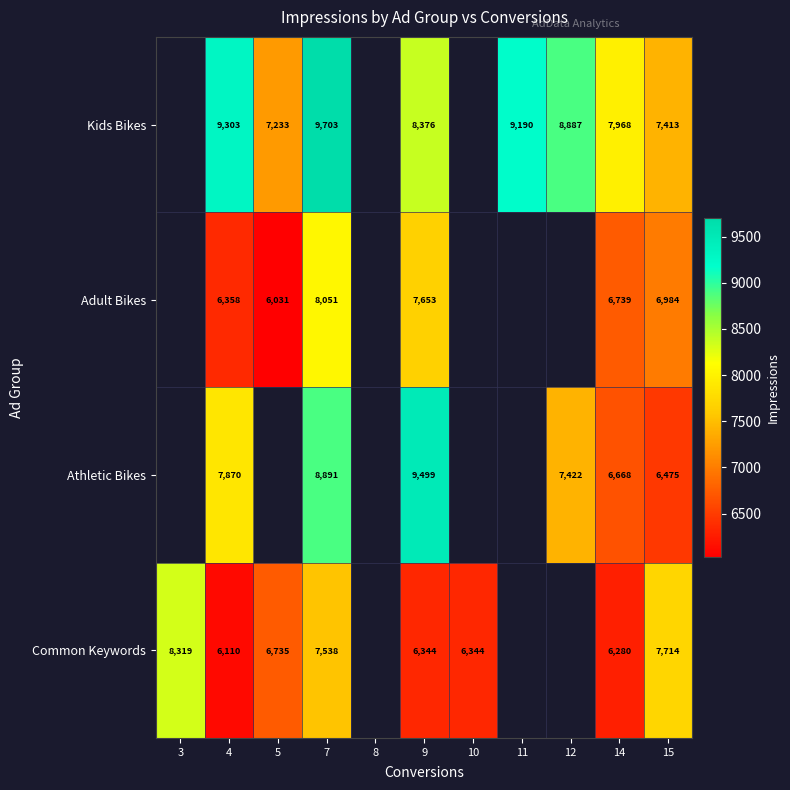

The Kids Bikes series shows 9303 at 4. True or false?

True